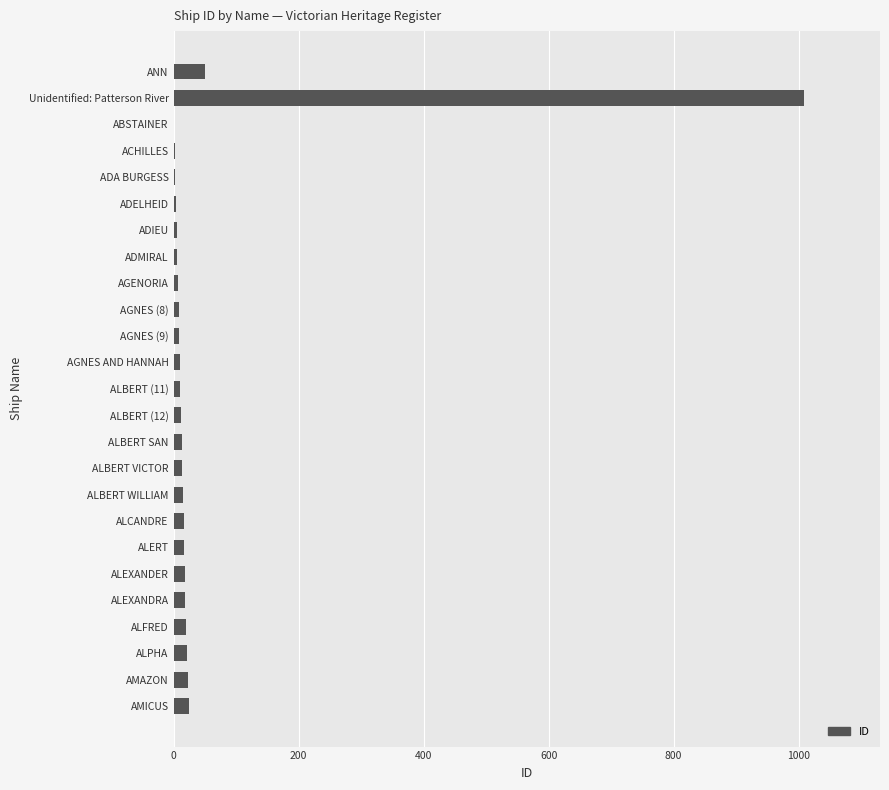

Are the bars grouped side by side (vs. stacked)?

No